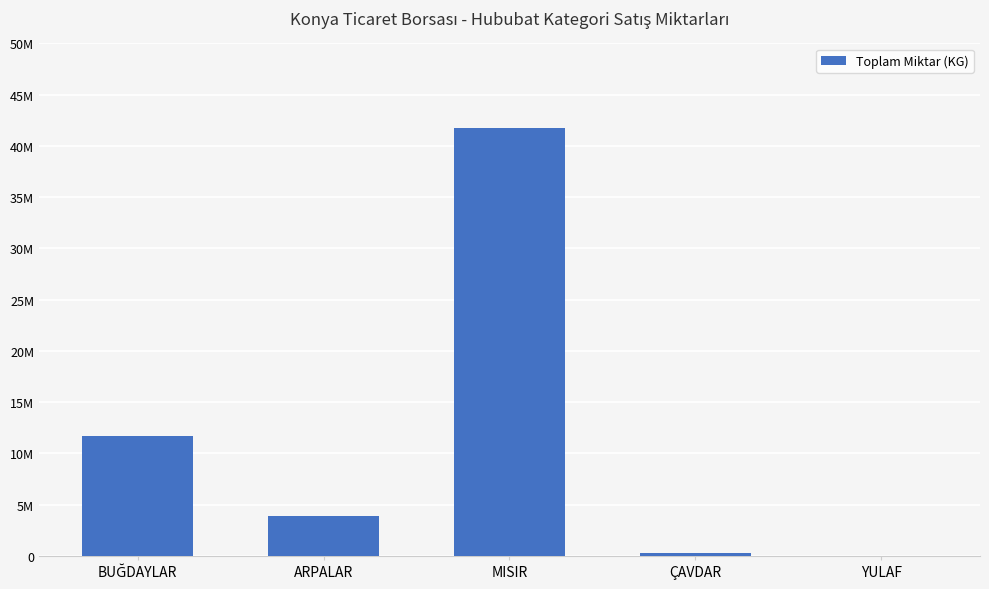

Is it true that the value at YULAF is 3500?

True